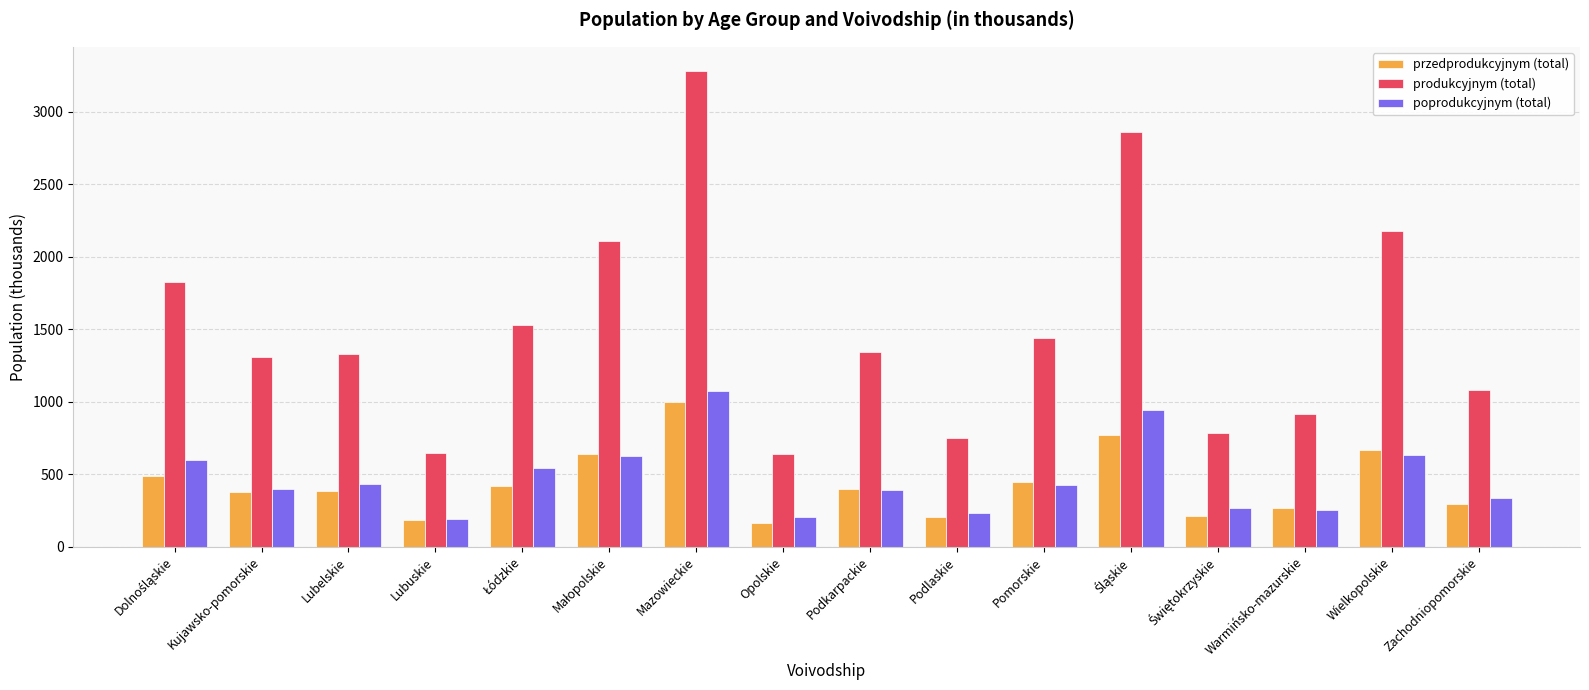

What is the approximate value of przedprodukcyjnym (total) at Warmińsko-mazurskie?

266.9